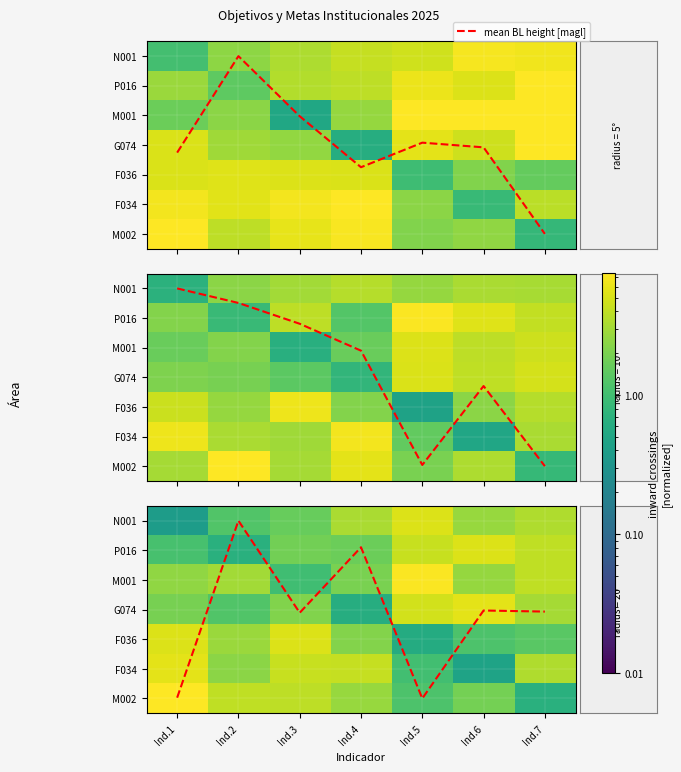

Which has a higher value, Ind.4 or Ind.6?

Ind.6